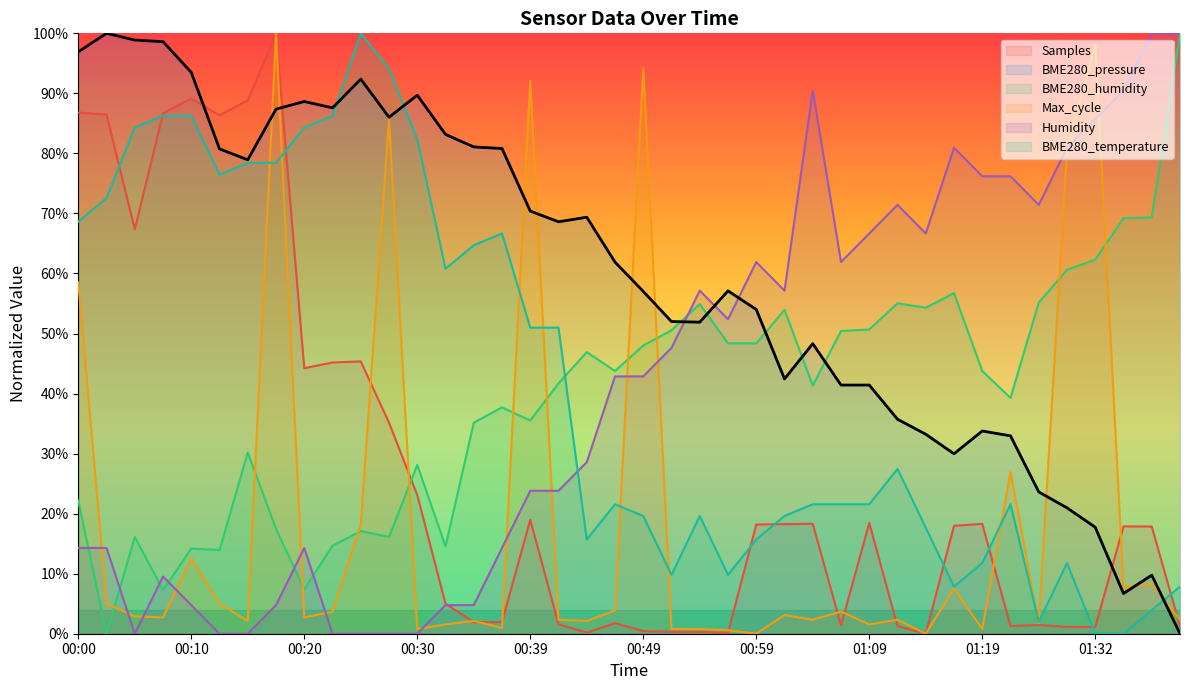

How many lines are shown in the chart?

6